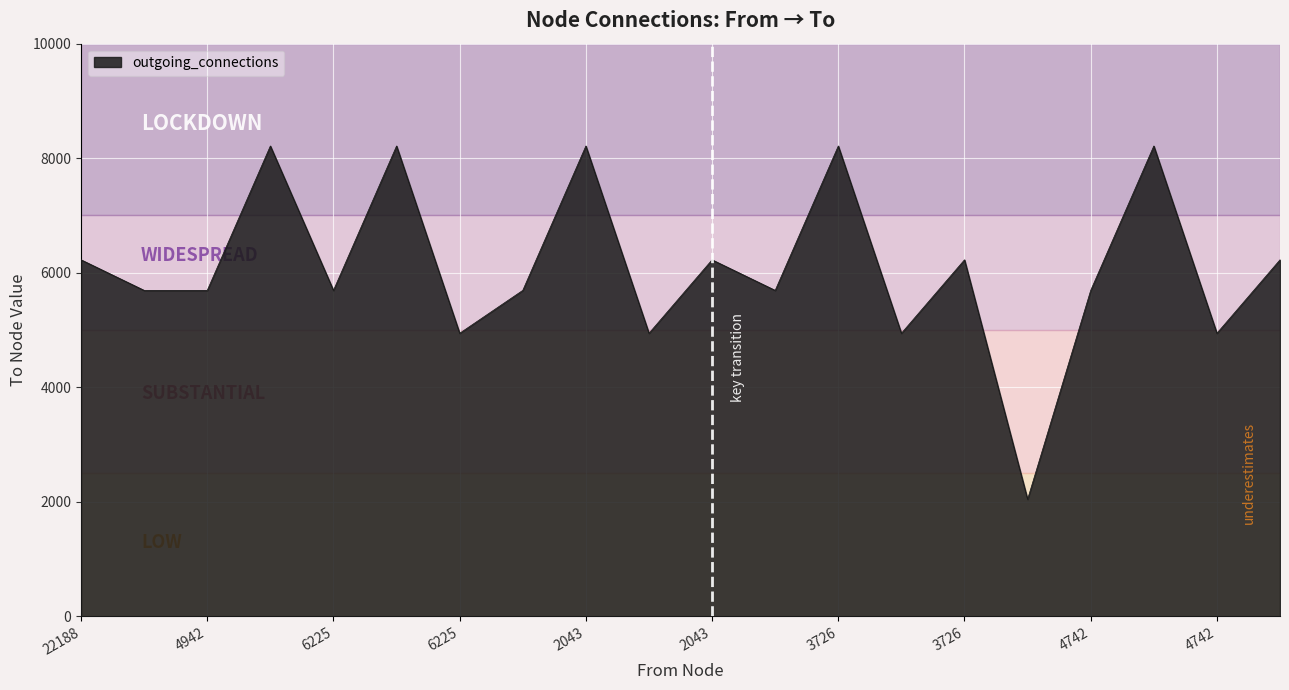

What is the sum of all values?

121922